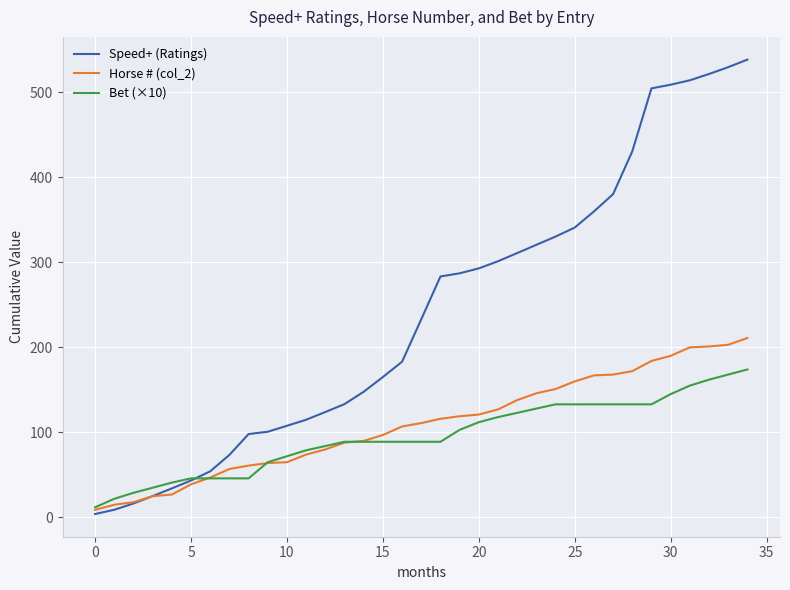

What is the highest value of the Speed+ (Ratings) series?

538.2